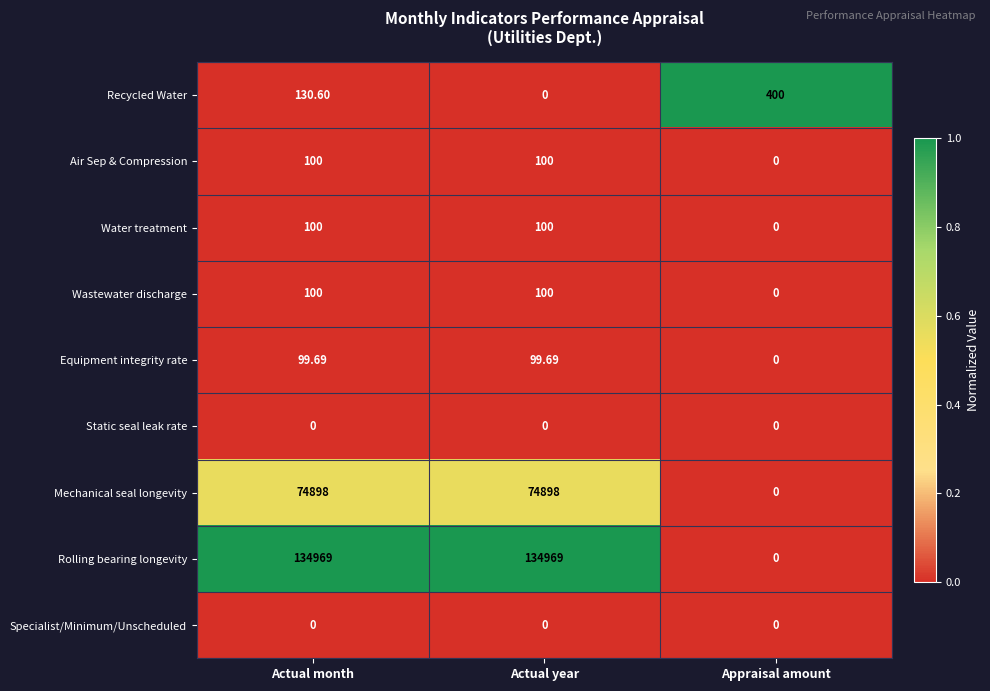

Between Actual month and Actual year, which series saw the biggest shift?

Recycled Water